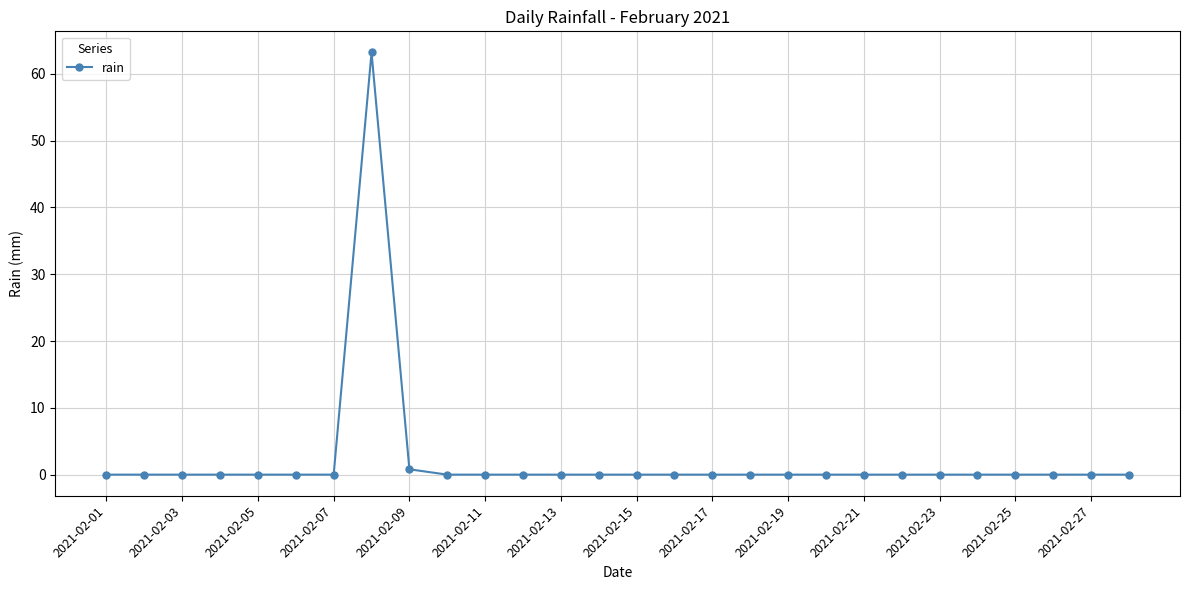

What is the maximum value shown in the chart?

63.2